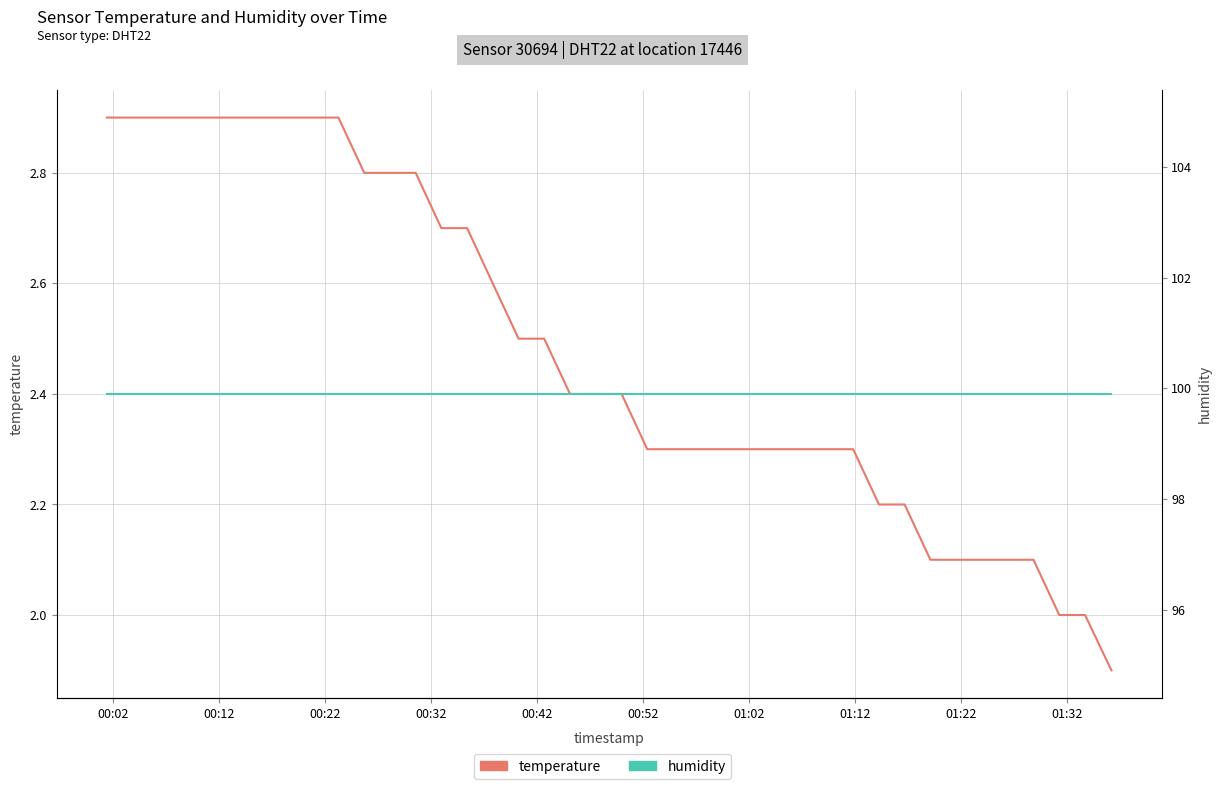

Which series has the largest range (max minus min)?

temperature